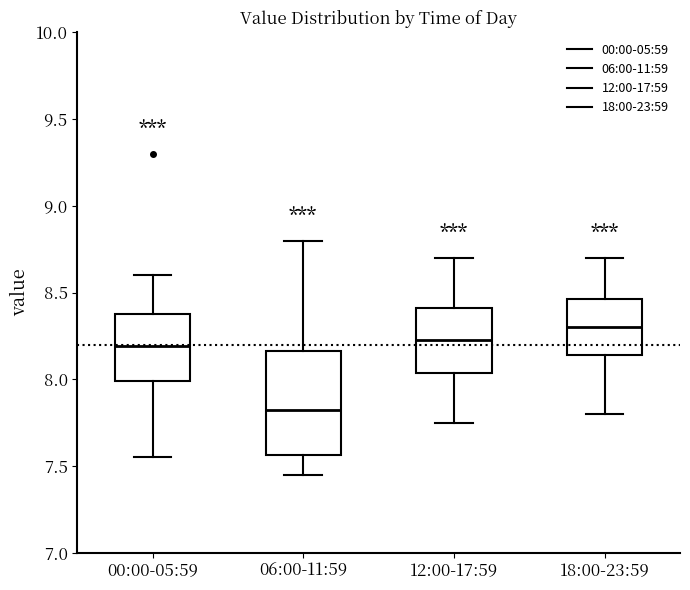

Reading left to right, read every box against the y-axis: the position of its median line, the range the box covers, and the ends of its whiskers. The values are not printed on the chart, so give them approximately, as read against the axis.

00:00-05:59: median 8.20, box 8.00 to 8.40, whiskers 7.55 to 8.60
06:00-11:59: median 7.85, box 7.55 to 8.15, whiskers 7.45 to 8.80
12:00-17:59: median 8.25, box 8.05 to 8.40, whiskers 7.75 to 8.70
18:00-23:59: median 8.30, box 8.15 to 8.45, whiskers 7.80 to 8.70